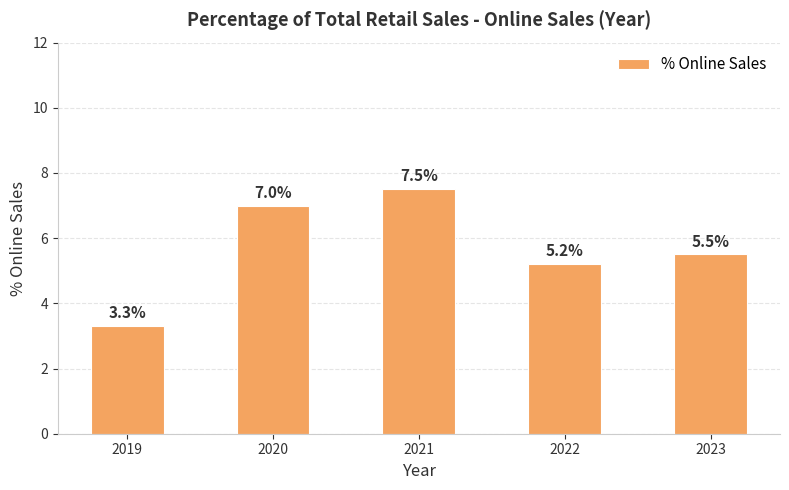

What is the value of the 2nd bar from the left?

7.0